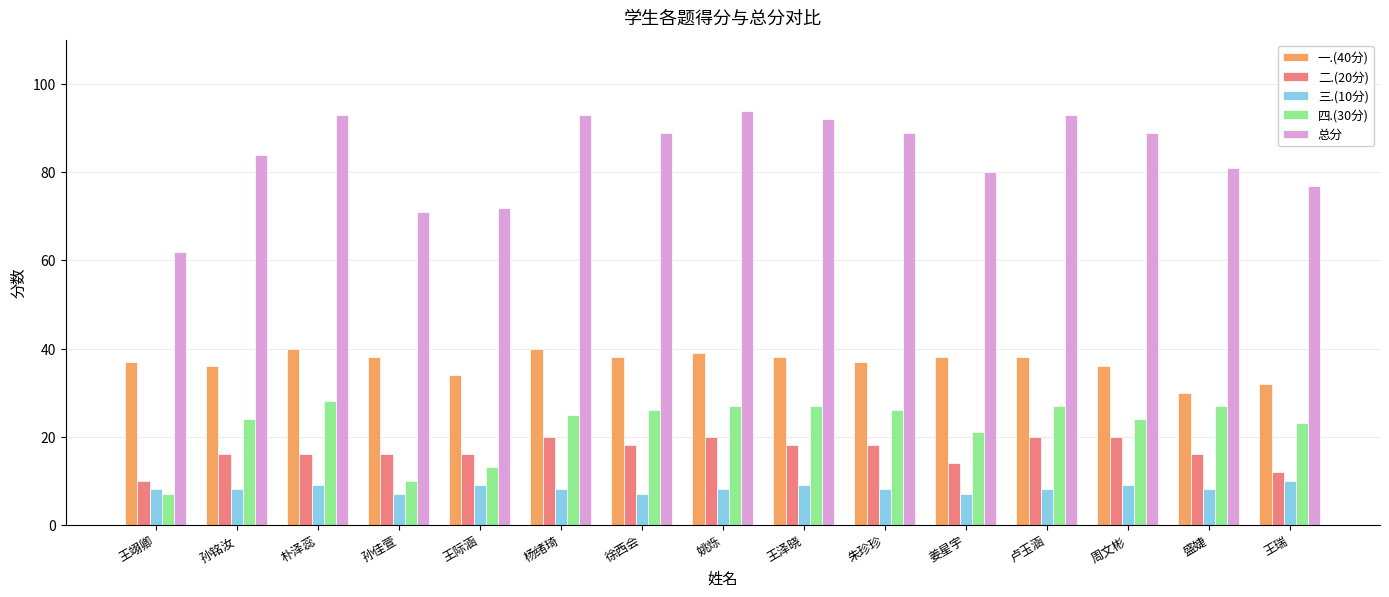

Is it true that 四.(30分) equals 37 at 姚烁?

False